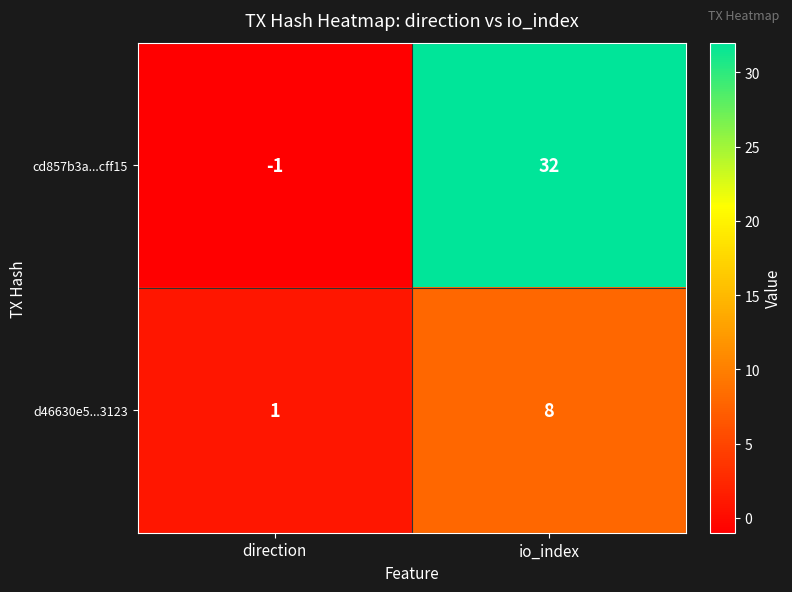

What is the difference between the highest and lowest values at io_index?

24